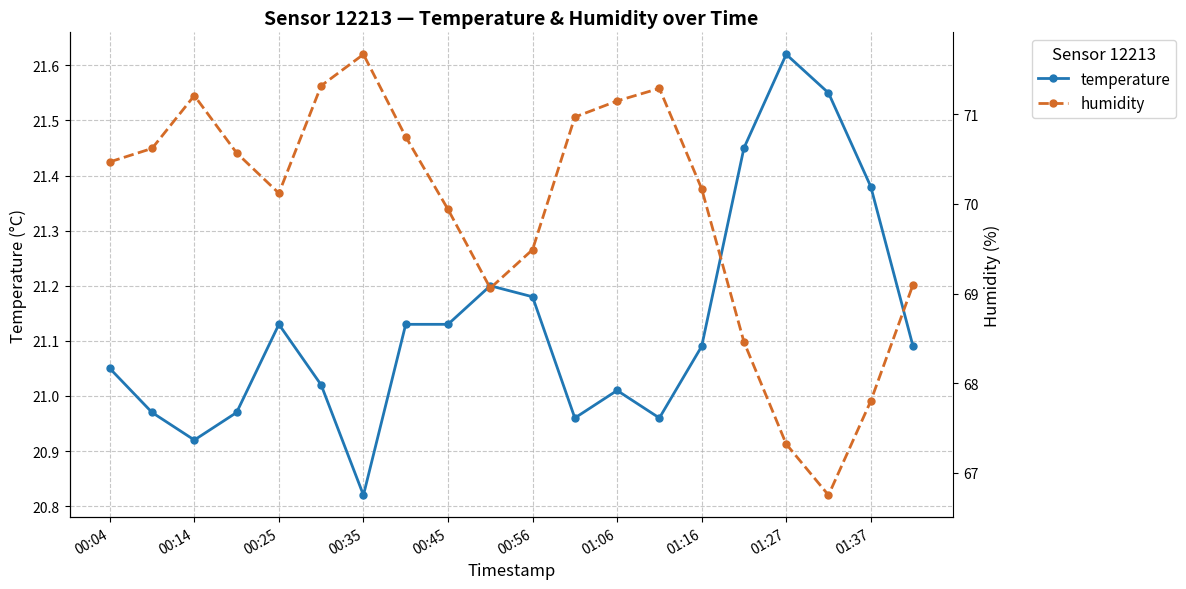

Where does the temperature series first go above 21?

00:04